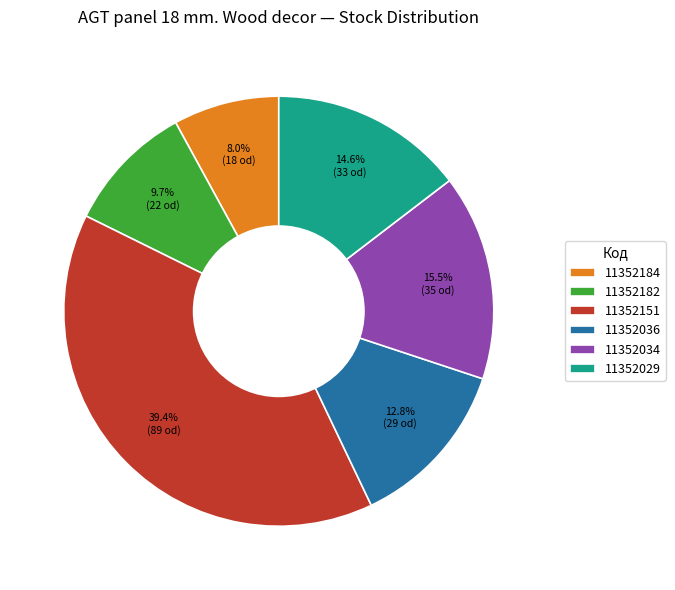

What percentage do 11352184 and 11352034 together represent?

23.5%